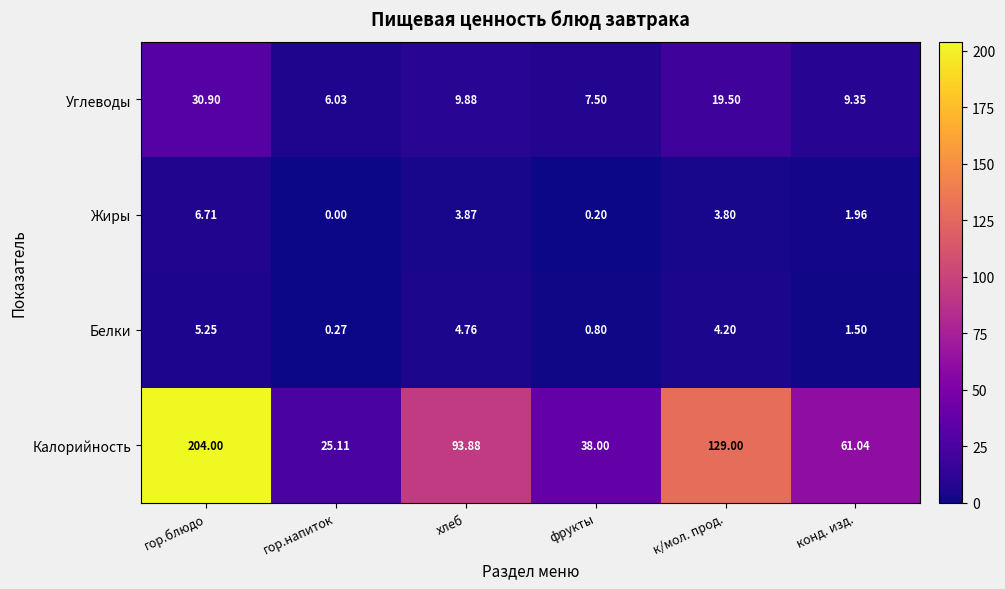

At which label is Калорийность closest to 114?

к/мол. прод.